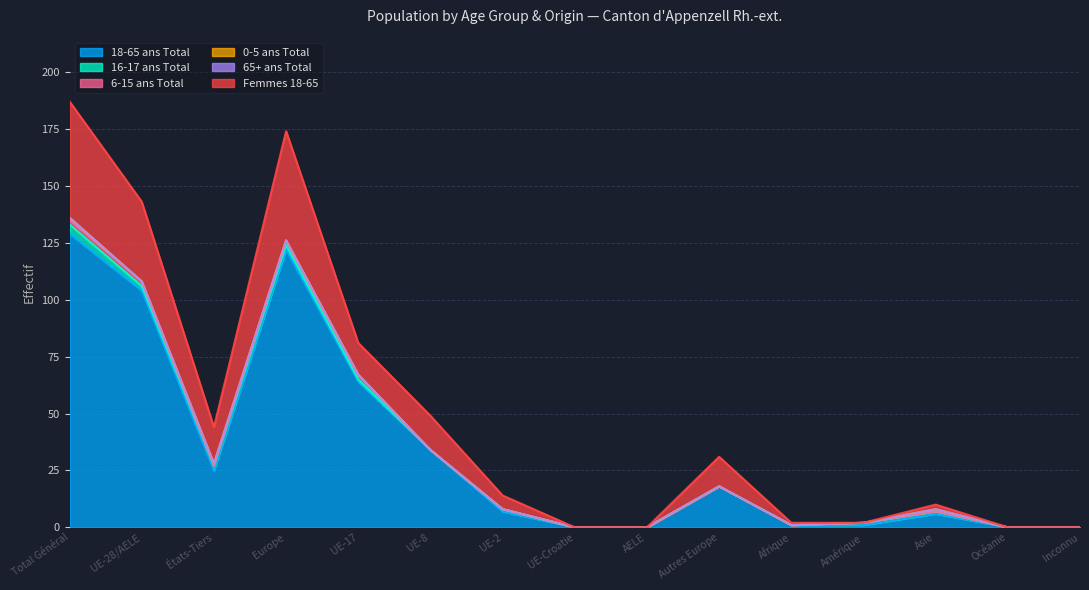

Where does the 16-17 ans Total series first go above 1?

Total Général